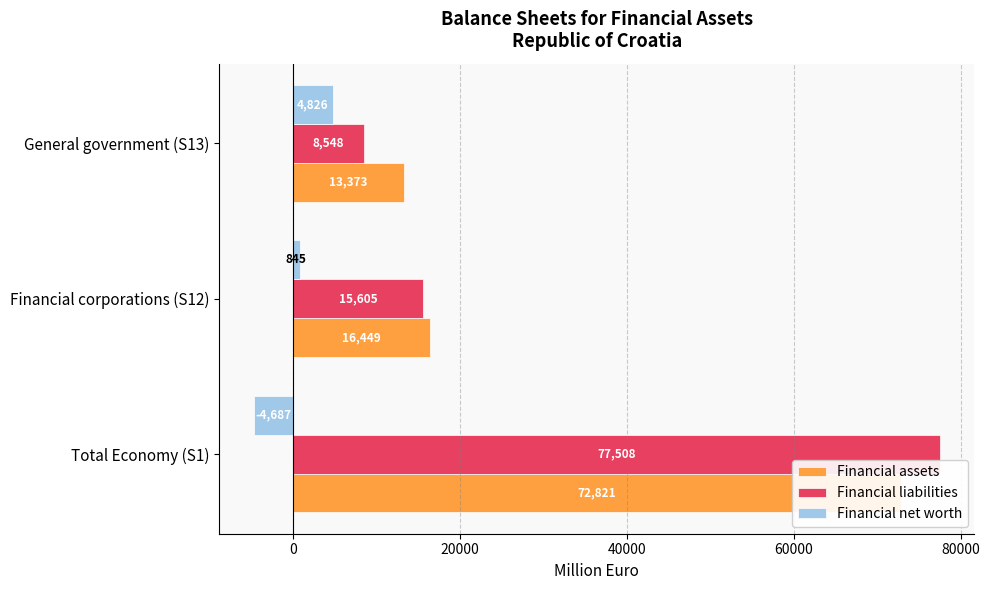

Which series has the widest spread of values?

Financial liabilities